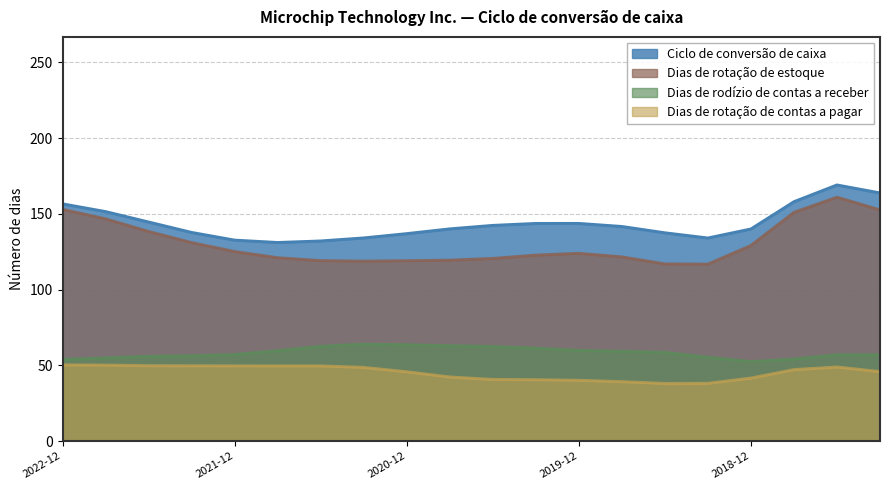

Which series has the largest range (max minus min)?

Dias de rotação de estoque